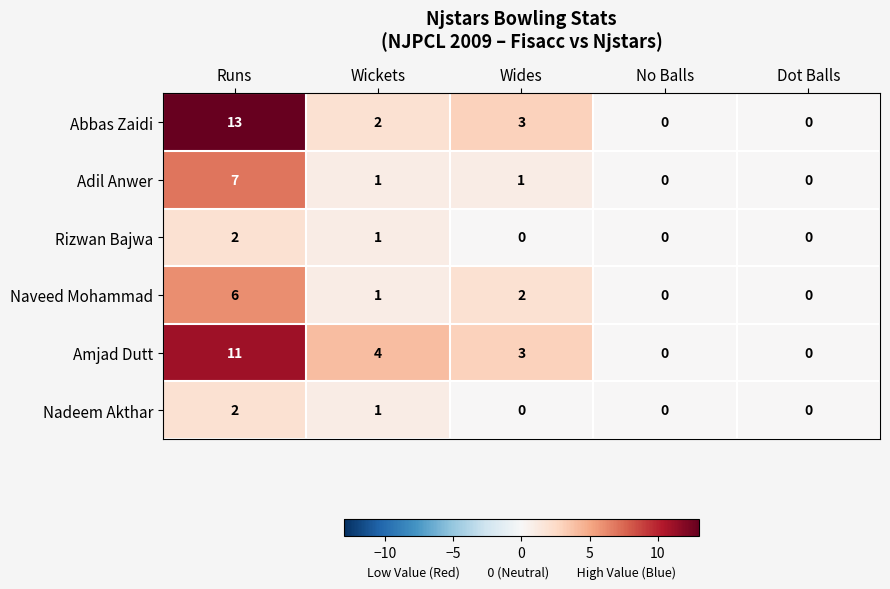

Count the Nadeem Akthar values in the range 0 to 1.

4